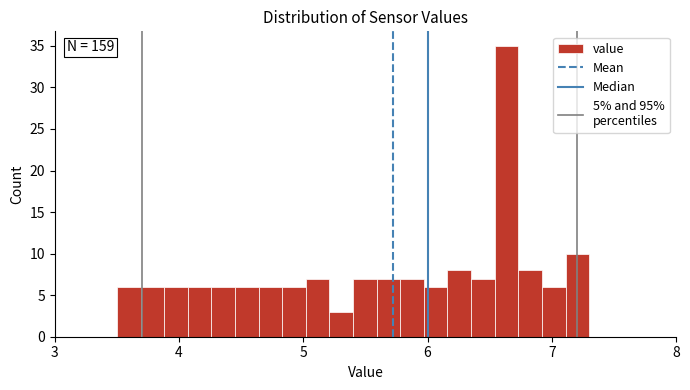

Around what value on the x-axis is the tallest bar? Give the approximate position of its centre, as read against the axis.

6.6